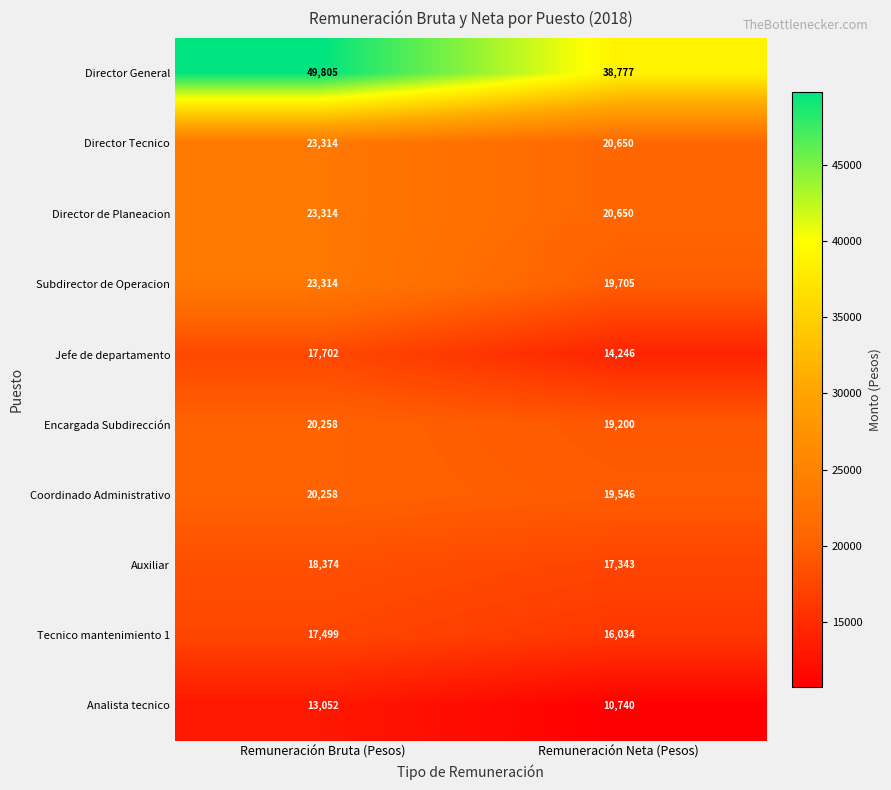

What is the difference between the Subdirector de Operacion values at Remuneración Neta (Pesos) and Remuneración Bruta (Pesos)?

3609